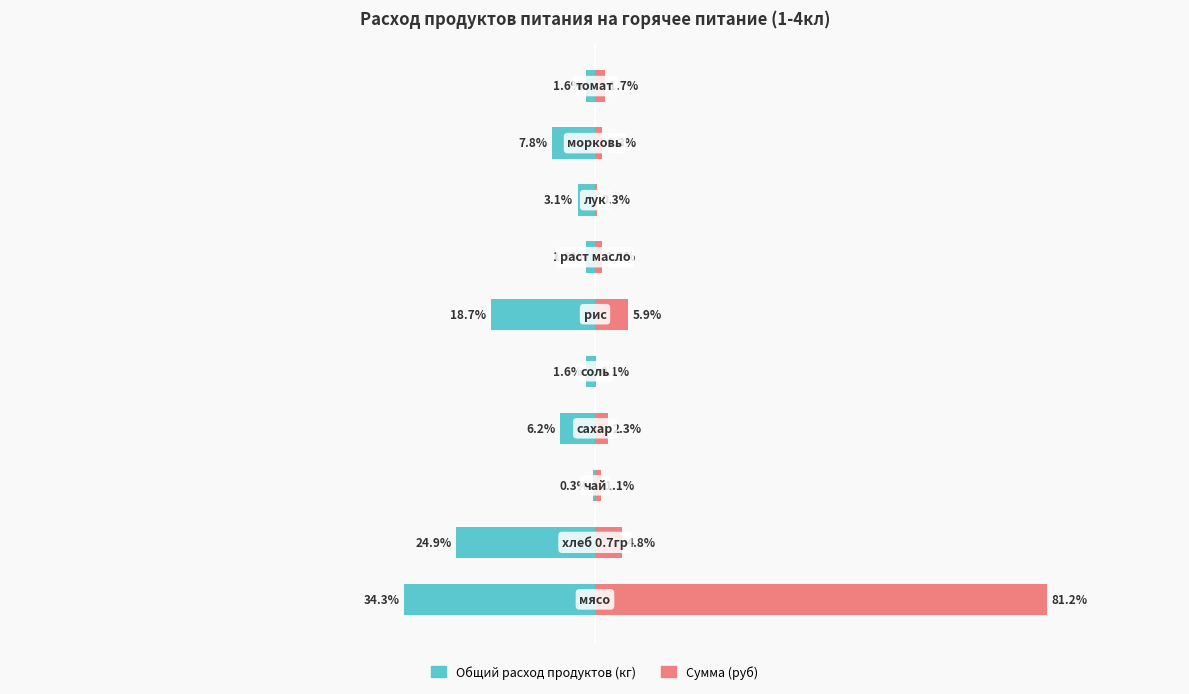

What is the difference between the Сумма (руб) values at 5 and 1?

1.1